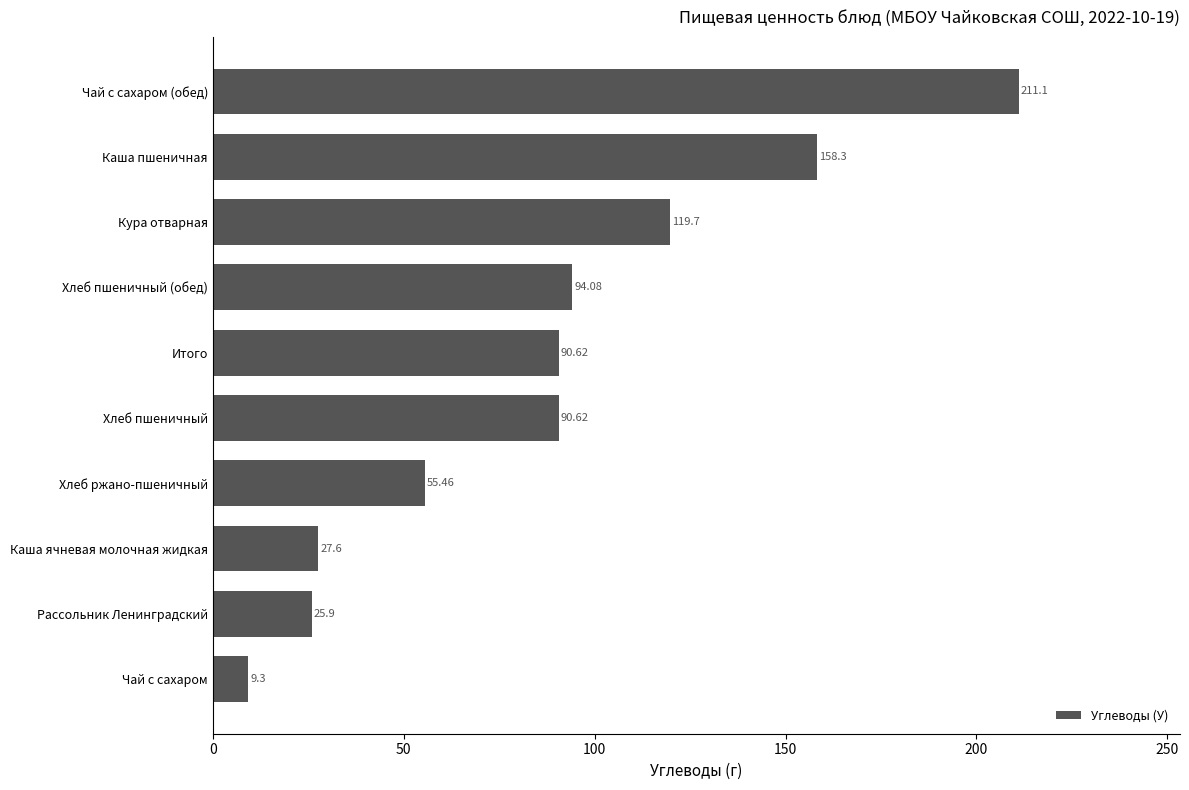

Are the bars grouped side by side (vs. stacked)?

No